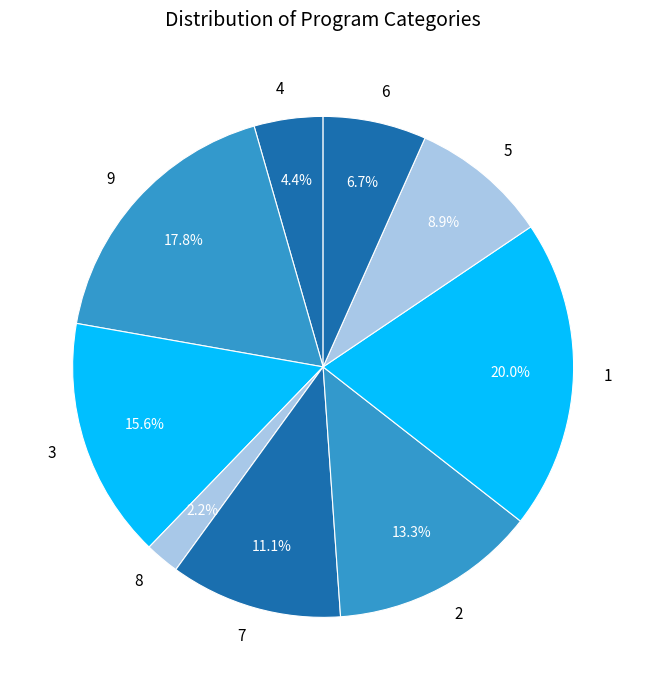

Approximately how many times larger is the value at 7 compared to 9?

0.6